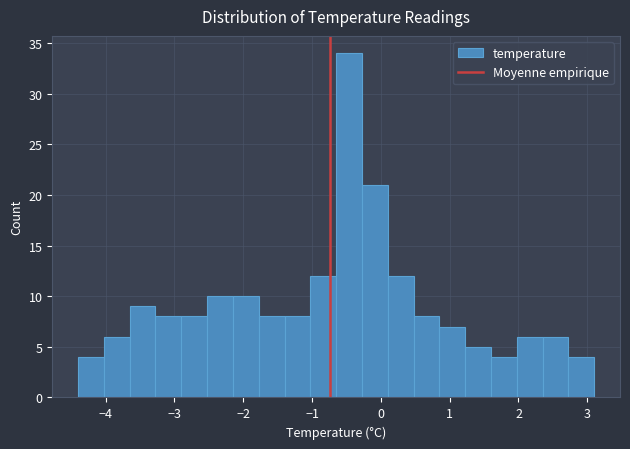

Around what value on the x-axis is the tallest bar? Give the approximate position of its centre, as read against the axis.

-0.5